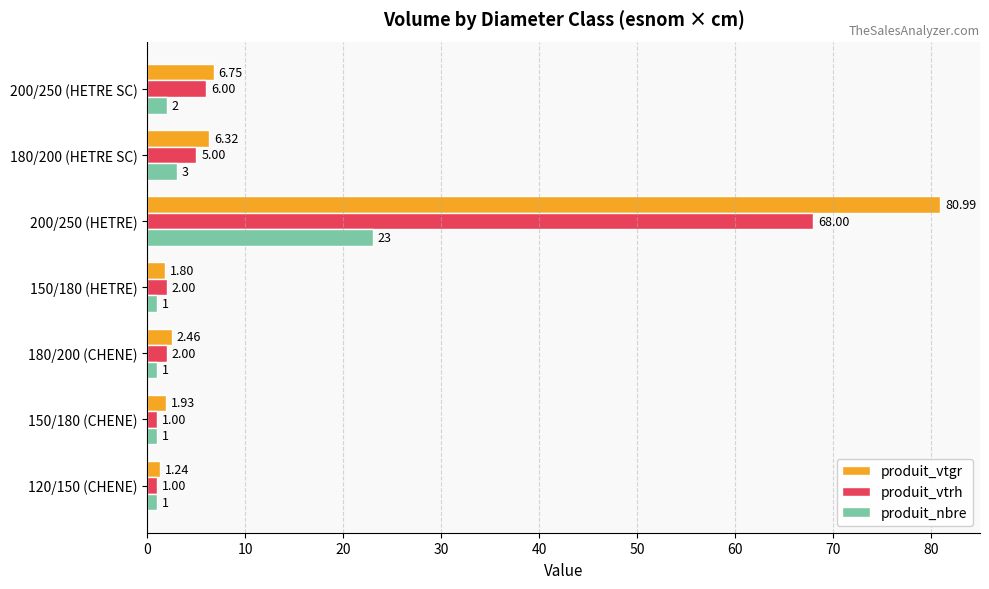

Rank the series by their maximum value, from highest to lowest.

produit_vtgr, produit_vtrh, produit_nbre